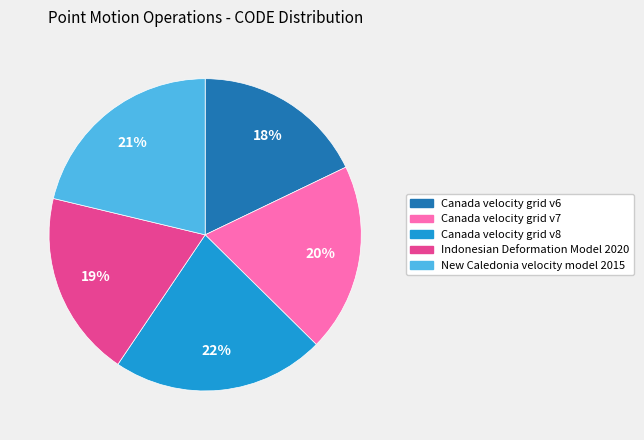

Does any single category account for the majority?

No